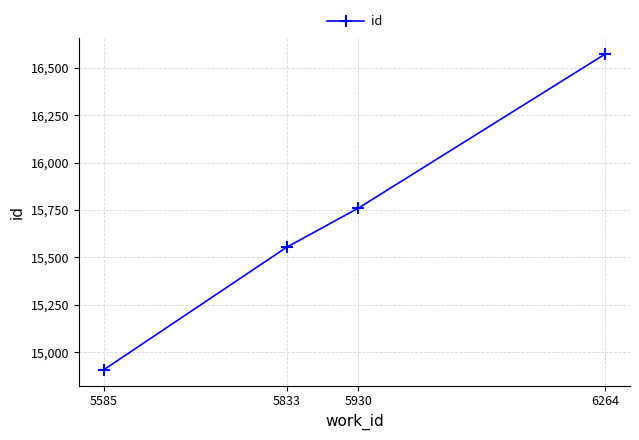

What is the sum of the values at 5930 and 5585?

30667